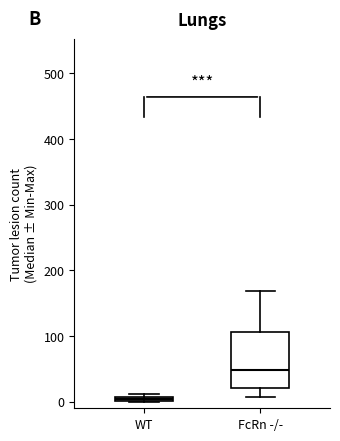

Where is the upper edge of the box for WT on the y-axis? The values are not printed on the chart, so give them approximately, as read against the axis.

10